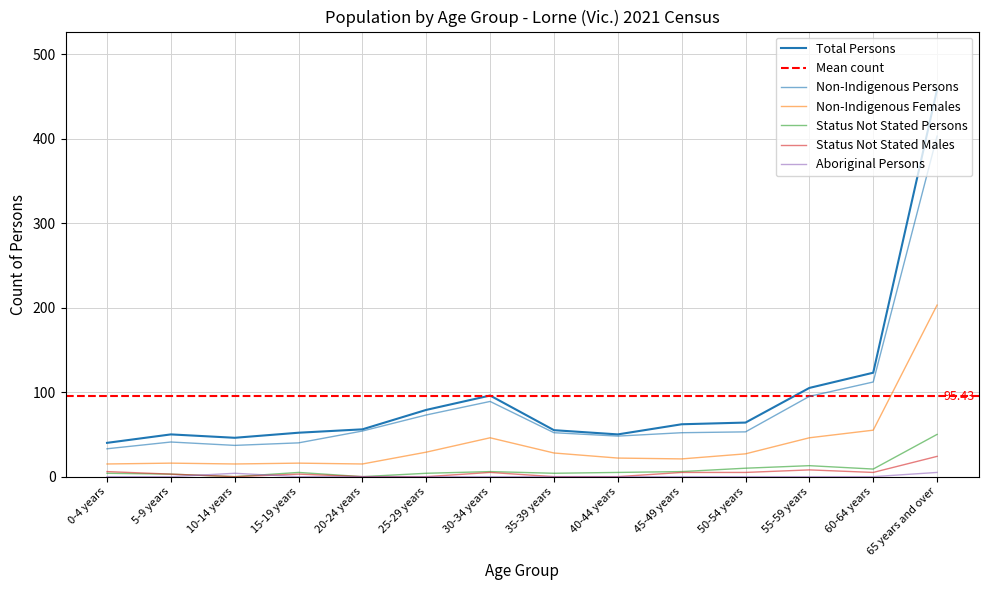

Which label corresponds to the largest value in the chart?

65 years and over